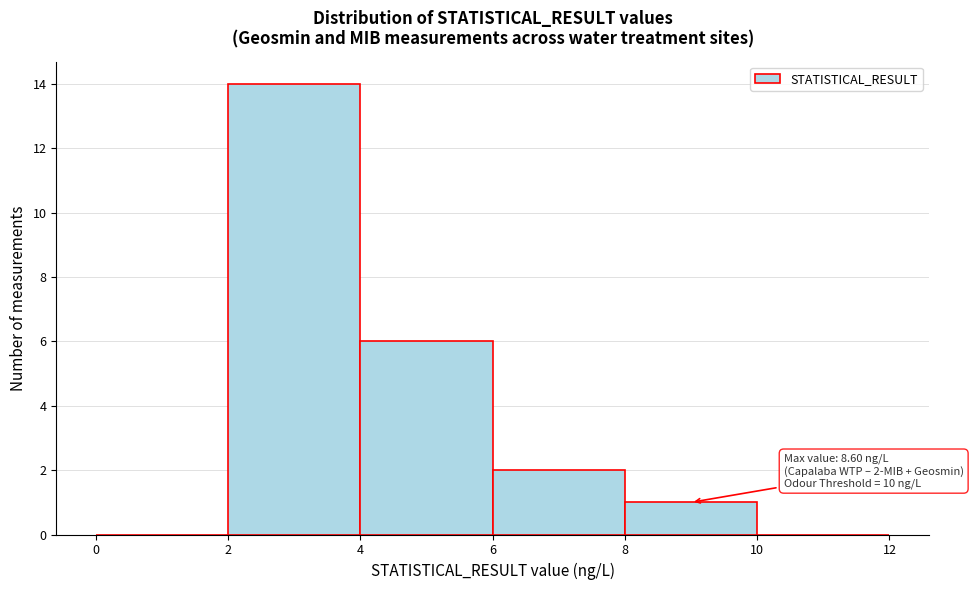

Which range on the x-axis has the tallest bar?

2 to 4